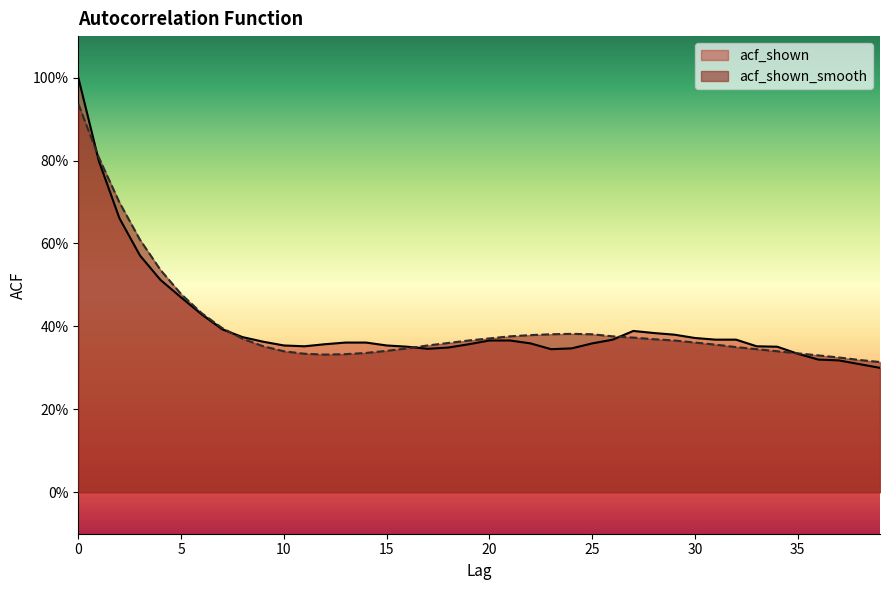

What is the approximate value of acf_shown at 11?

0.4